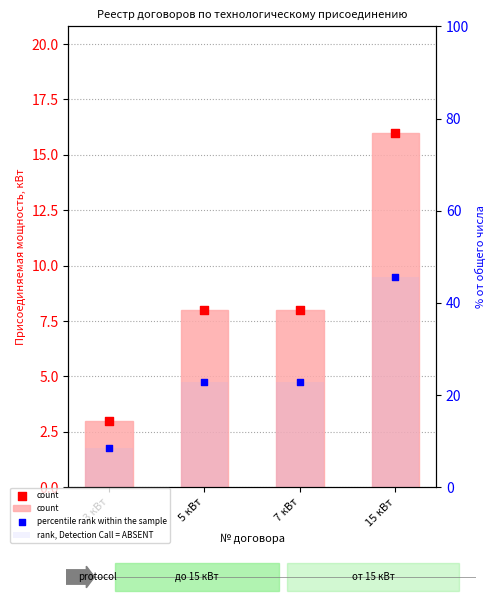

At which category is the sum across all series the highest?

15 кВт